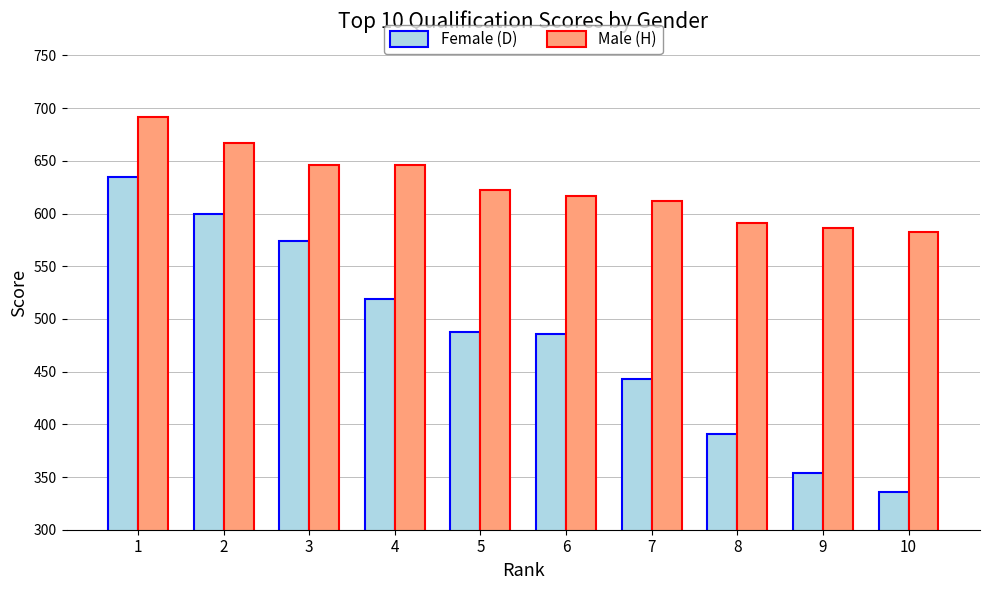

Rank the series by their average value, from lowest to highest.

Female (D), Male (H)